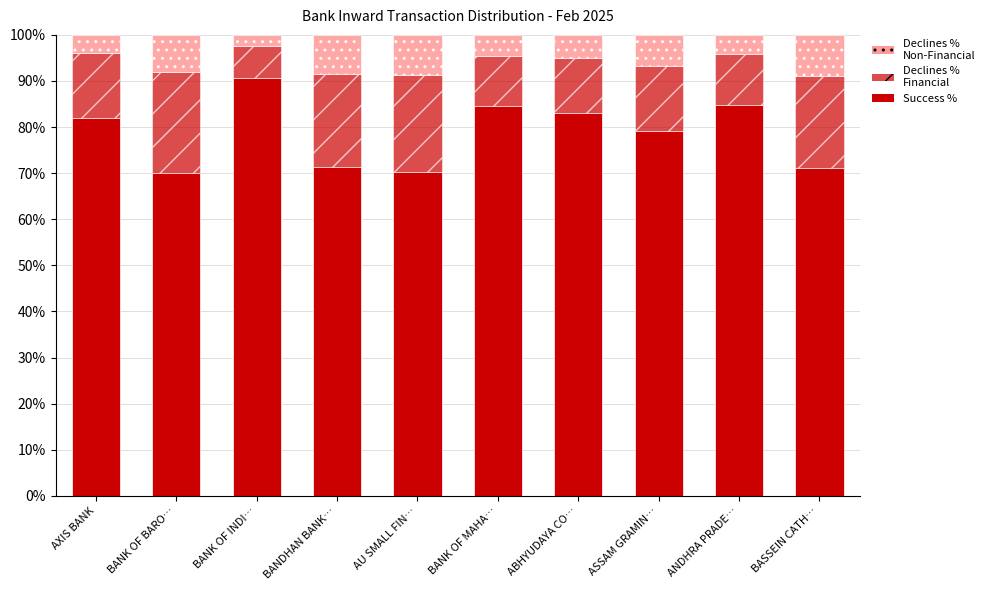

How many series are shown in this chart?

3